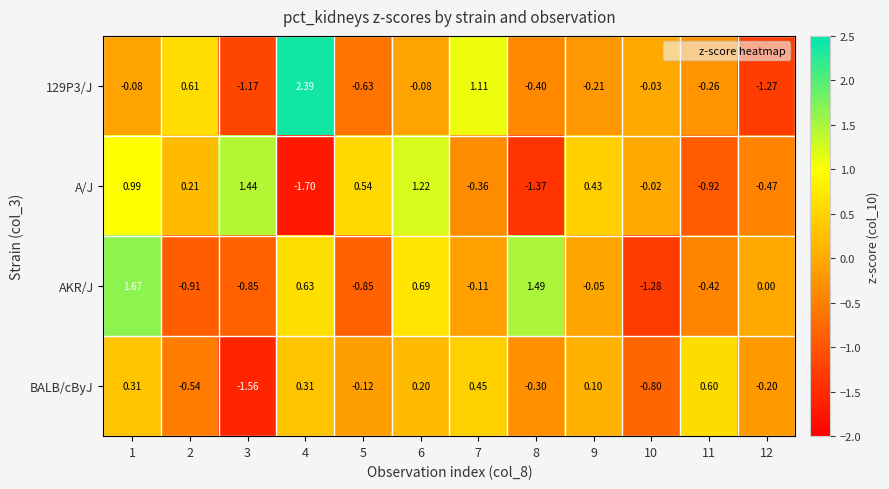

Is the value of A/J at 1 greater than the value of AKR/J at 3?

Yes